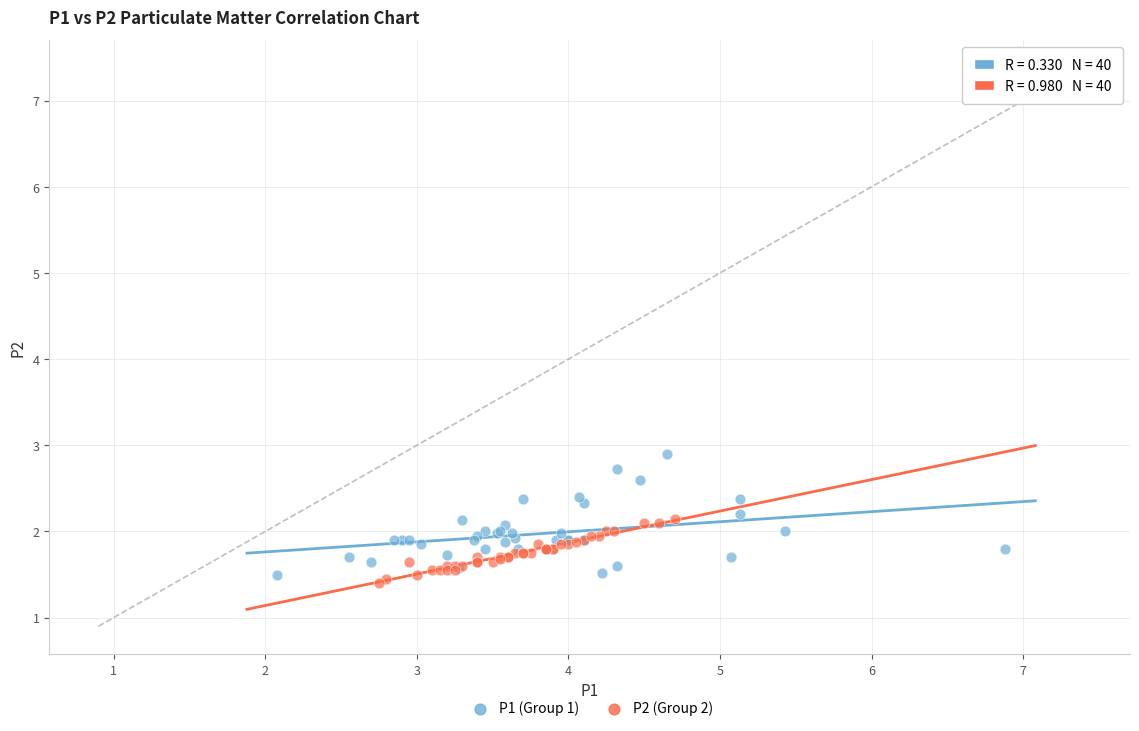

Which series reaches the maximum Y coordinate?

P1 (Group 1)